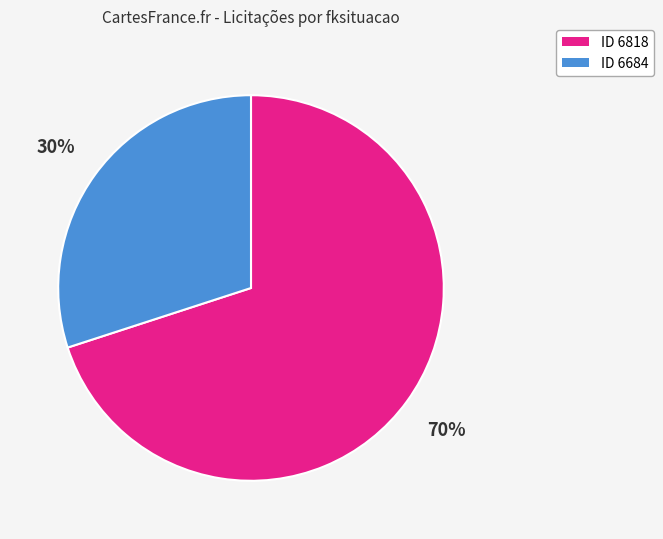

To the nearest percent, what is the difference between the largest and smallest slice percentages?

40%